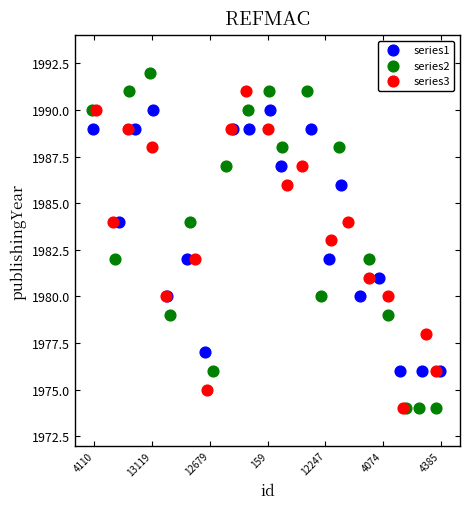

Which series reaches the maximum Y coordinate?

series2